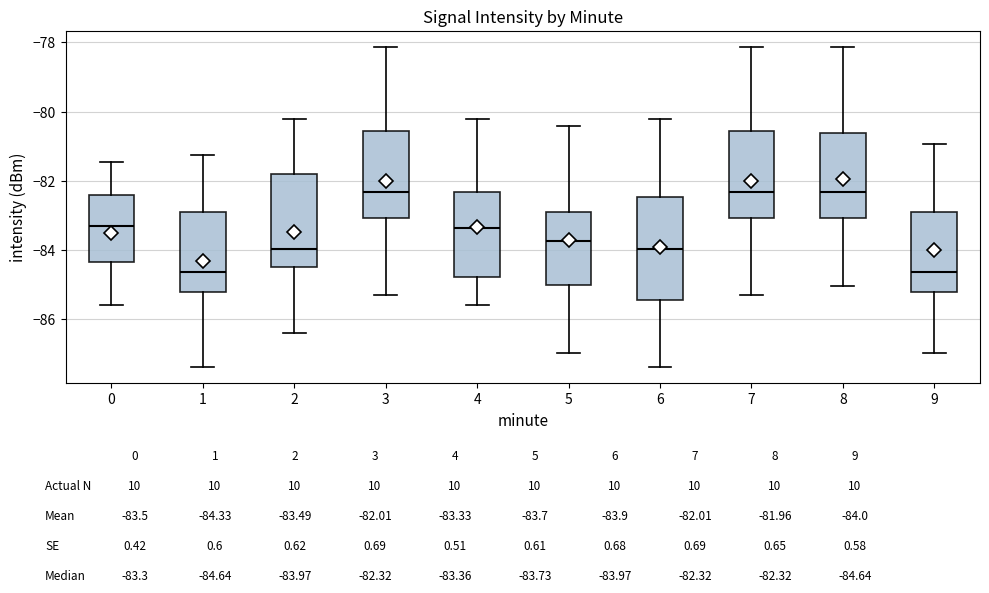

Reading left to right, read every box against the y-axis: the position of its median line, the range the box covers, and the ends of its whiskers. The values are not printed on the chart, so give them approximately, as read against the axis.

0: median -83.4, box -84.4 to -82.4, whiskers -85.6 to -81.4
1: median -84.6, box -85.2 to -83.0, whiskers -87.4 to -81.2
2: median -84.0, box -84.4 to -81.8, whiskers -86.4 to -80.2
3: median -82.4, box -83.0 to -80.6, whiskers -85.2 to -78.2
4: median -83.4, box -84.8 to -82.4, whiskers -85.6 to -80.2
5: median -83.8, box -85.0 to -83.0, whiskers -87.0 to -80.4
6: median -84.0, box -85.4 to -82.4, whiskers -87.4 to -80.2
7: median -82.4, box -83.0 to -80.6, whiskers -85.2 to -78.2
8: median -82.4, box -83.0 to -80.6, whiskers -85.0 to -78.2
9: median -84.6, box -85.2 to -83.0, whiskers -87.0 to -81.0